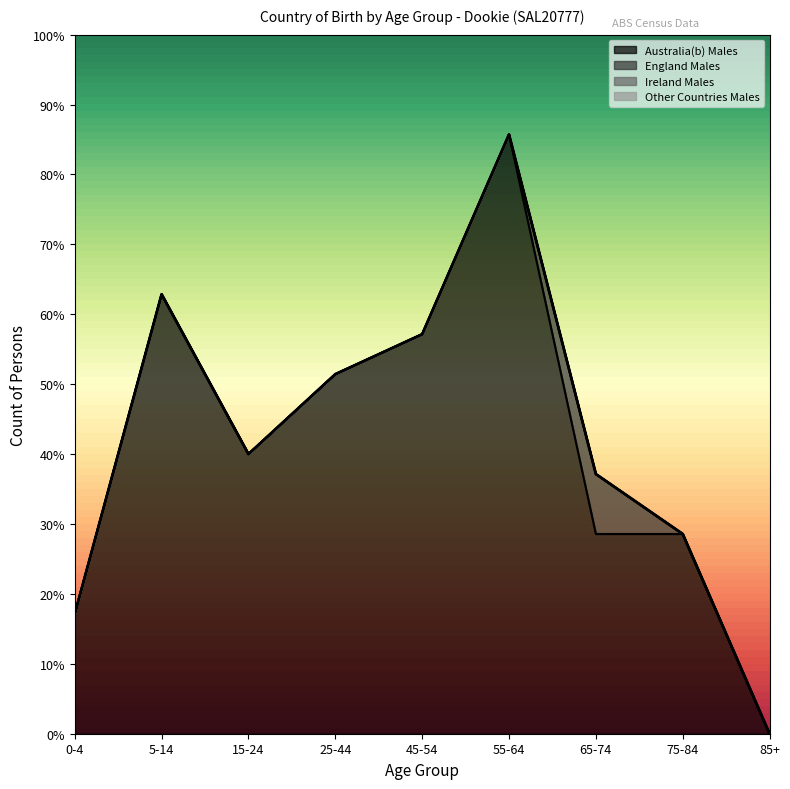

At which label does Ireland Males reach its peak?

0-4